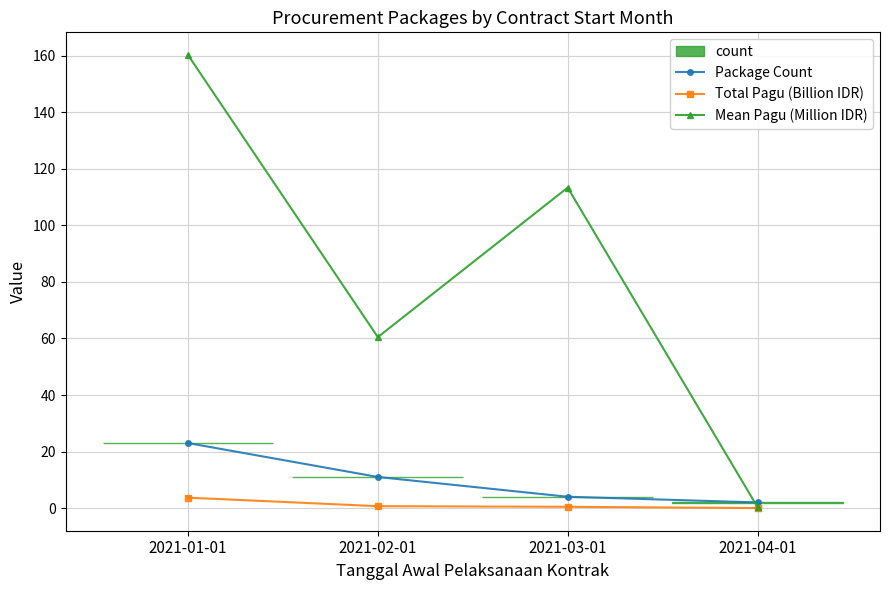

How many data points in Mean Pagu (Million IDR) are less than 113?

2